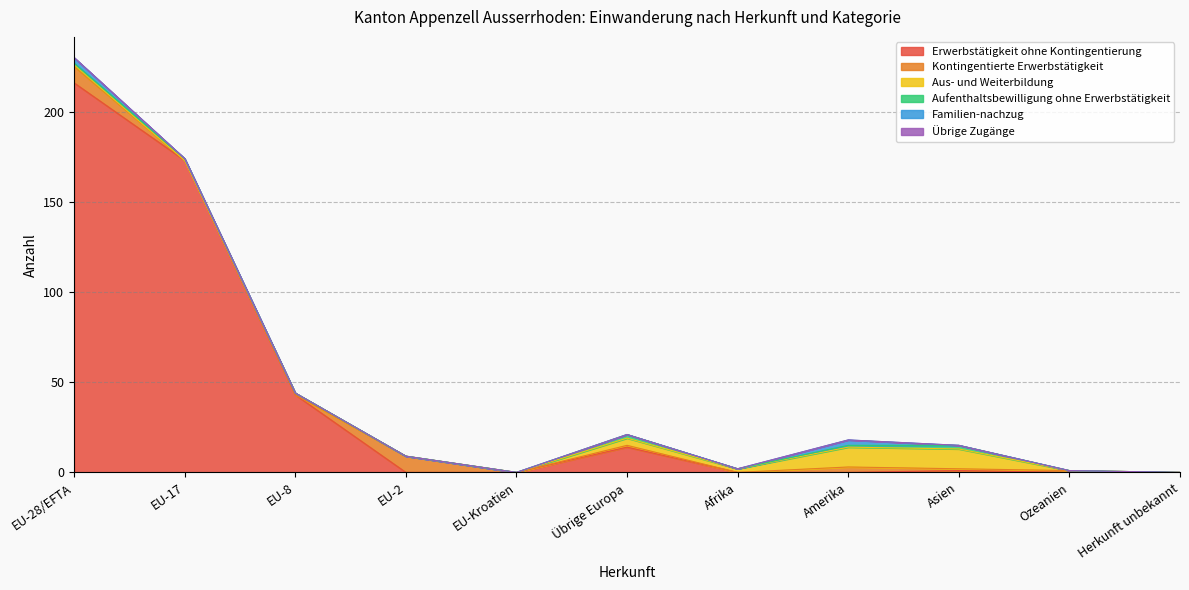

In Erwerbstätigkeit ohne Kontingentierung, how many points are higher than both neighbors (excluding endpoints)?

2